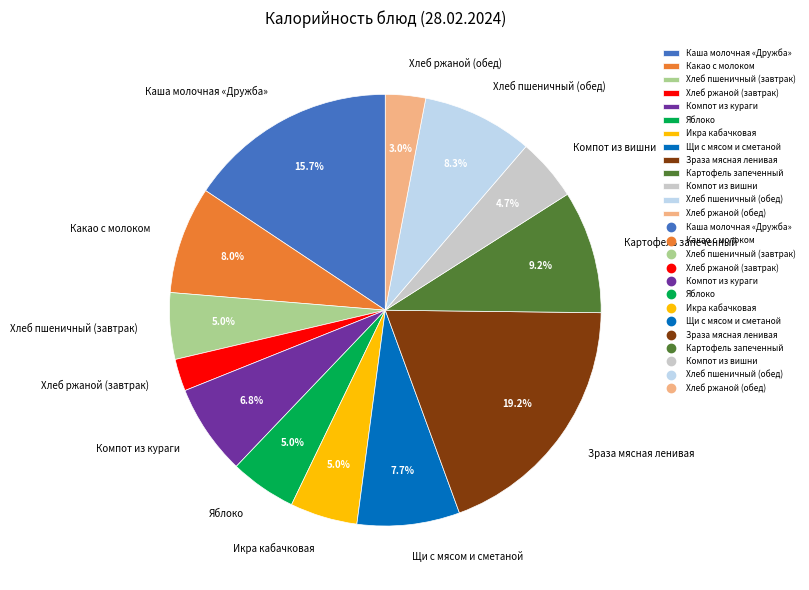

Combined, do Хлеб ржаной (обед) and Икра кабачковая account for over 50%?

No